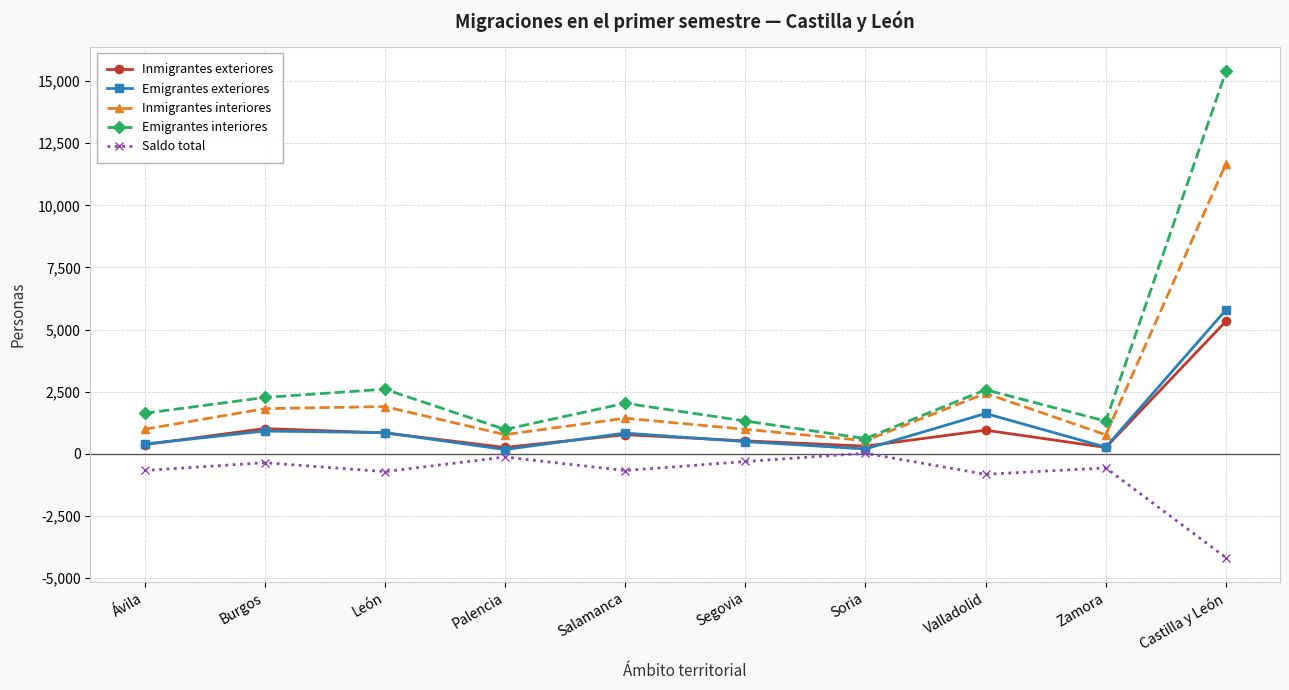

Where is the first local maximum for Saldo total?

Burgos